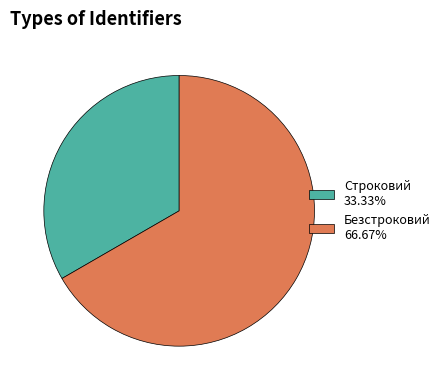

Does Безстроковий 66.67% represent more than half of the total?

Yes